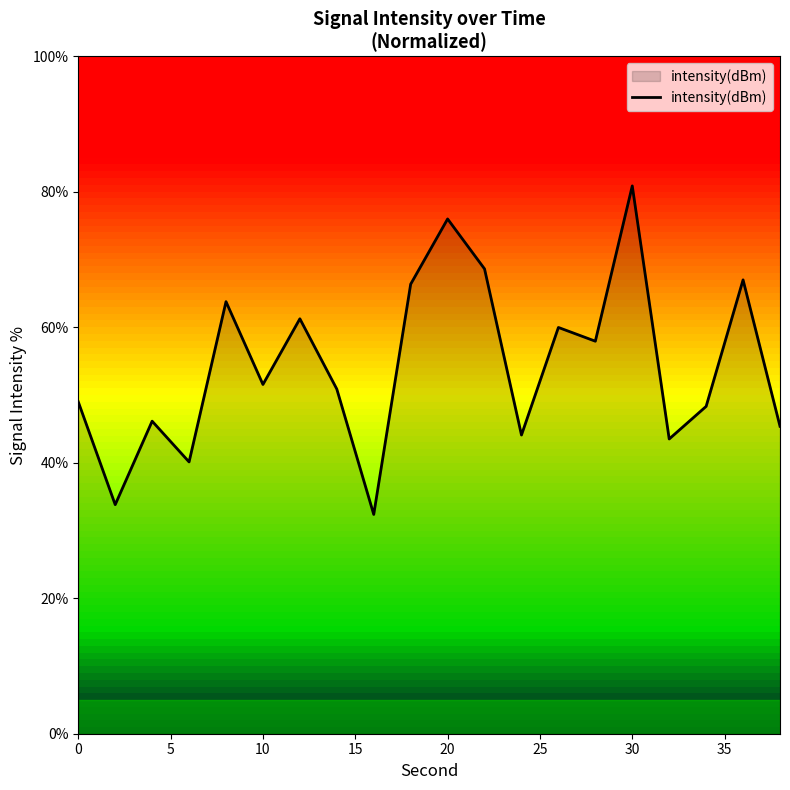

What is the difference between the maximum and minimum values?

48.5